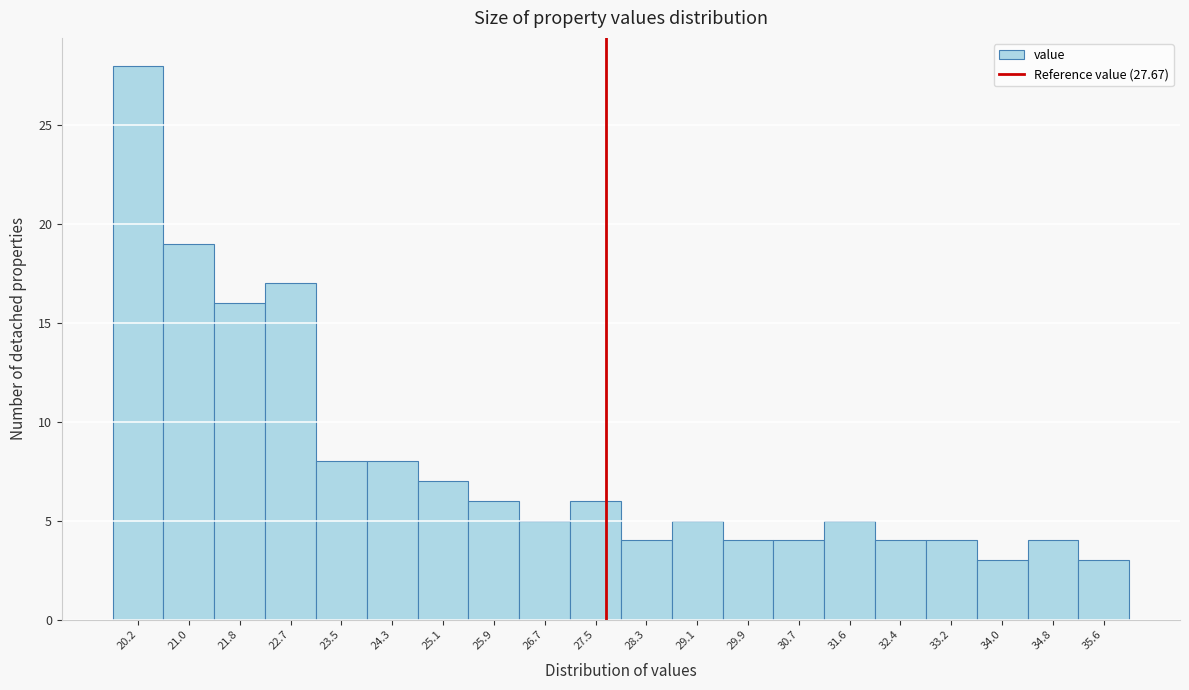

How tall is the bar that spans 24.7 to 25.5 on the x-axis? Neither the bar edges nor the heights are printed on the chart, so give them approximately, as read against the axes.

7